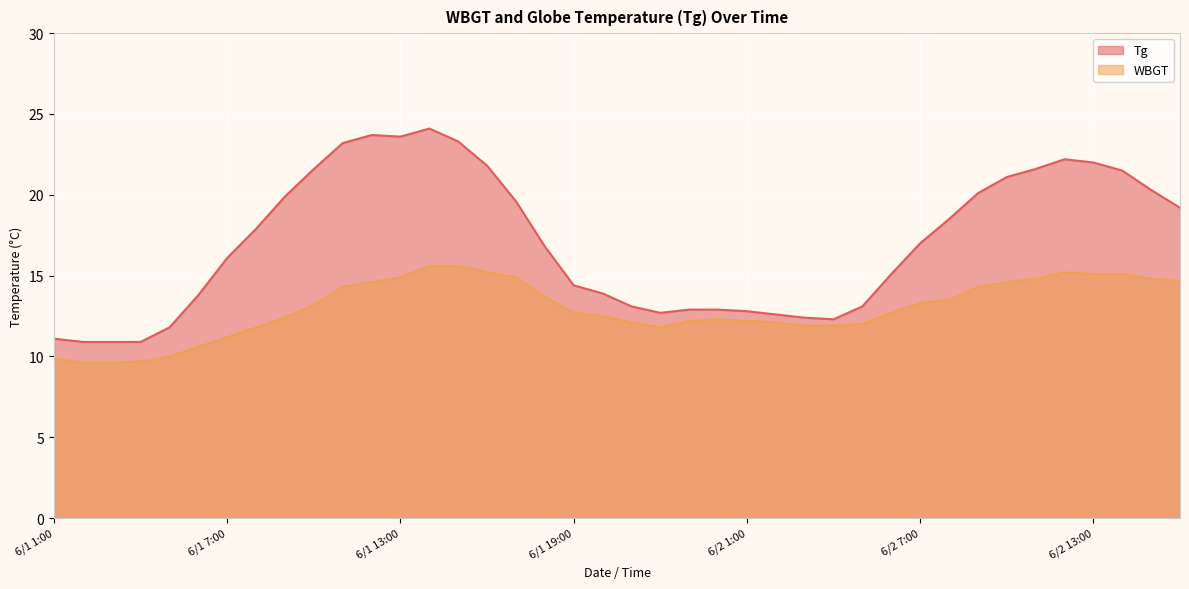

What is the difference between the WBGT values at 6/1 11:00 and 6/1 1:00?

4.4